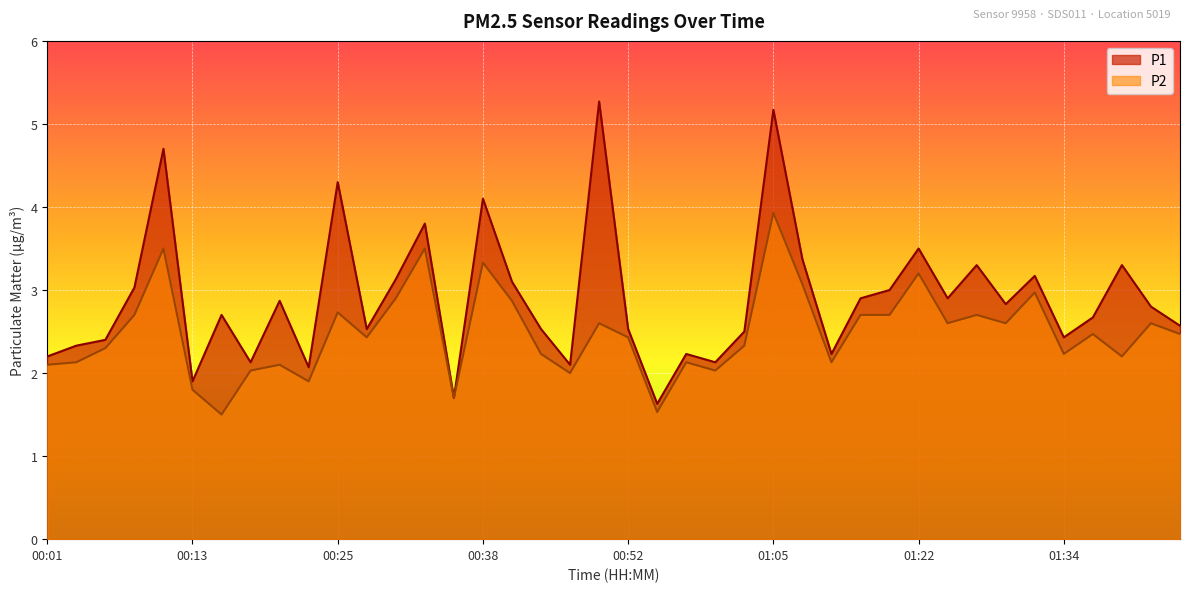

Rank the series by their average value, from lowest to highest.

P2, P1